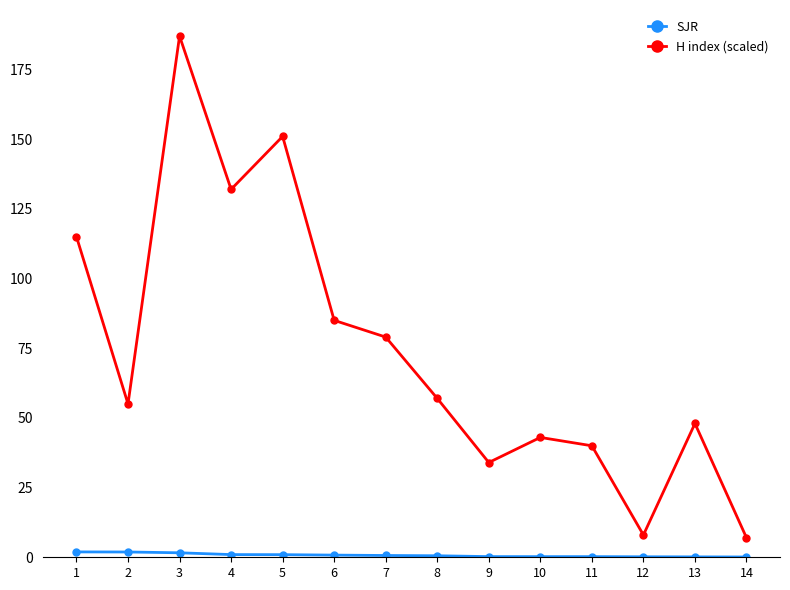

Is it true that H index (scaled) equals 40.0 at 11?

True